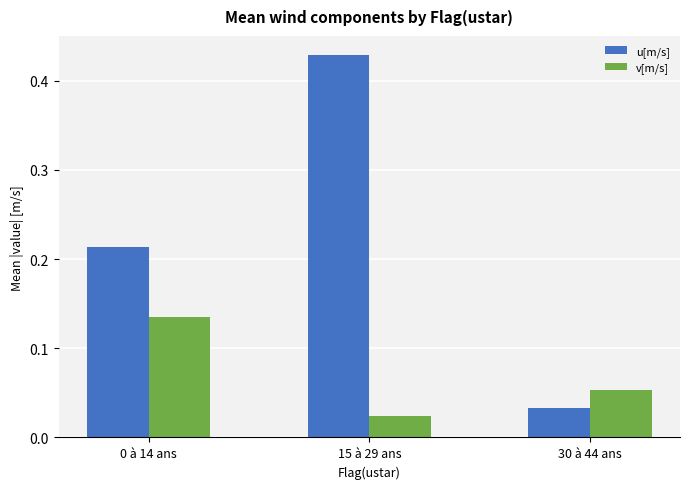

What is the sum of all u[m/s] values?

0.7